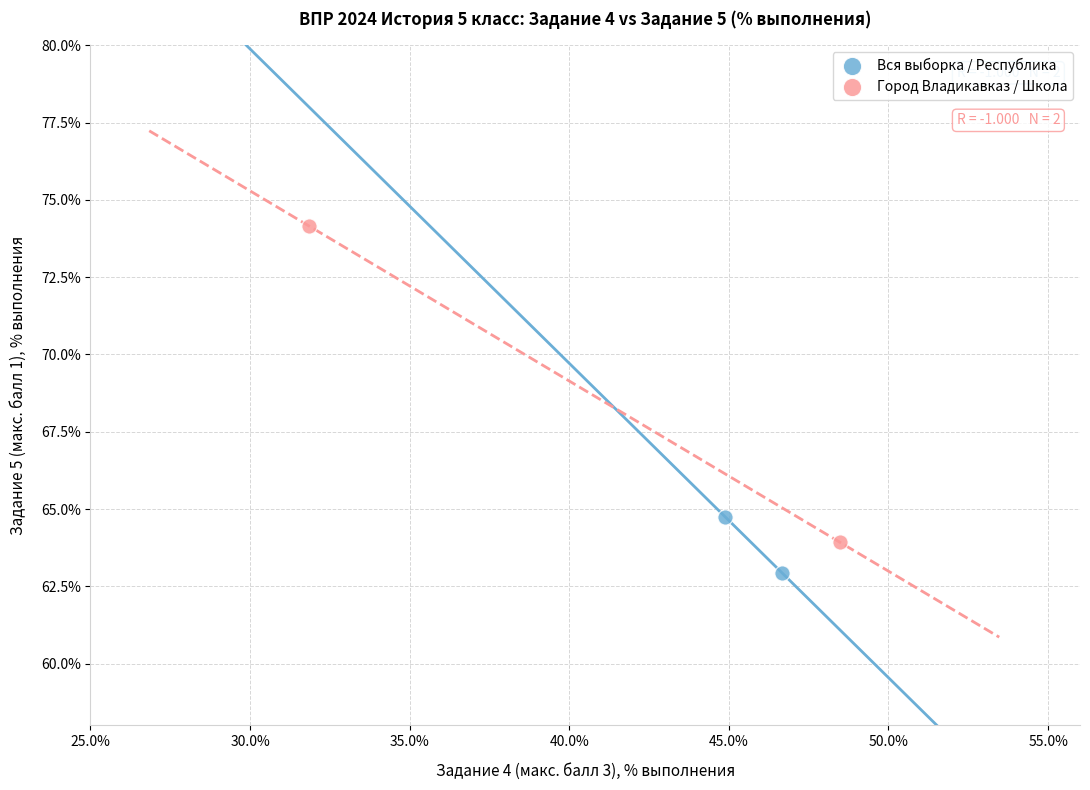

Which series contains the highest Y value?

Город Владикавказ / Школа